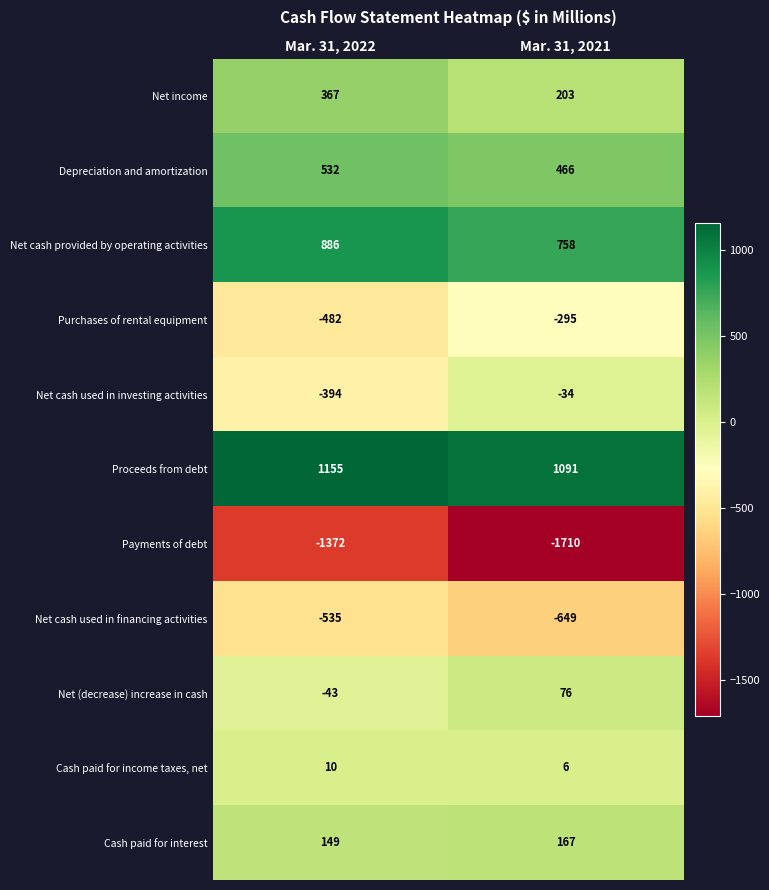

What is the average value of the Purchases of rental equipment series?

-388